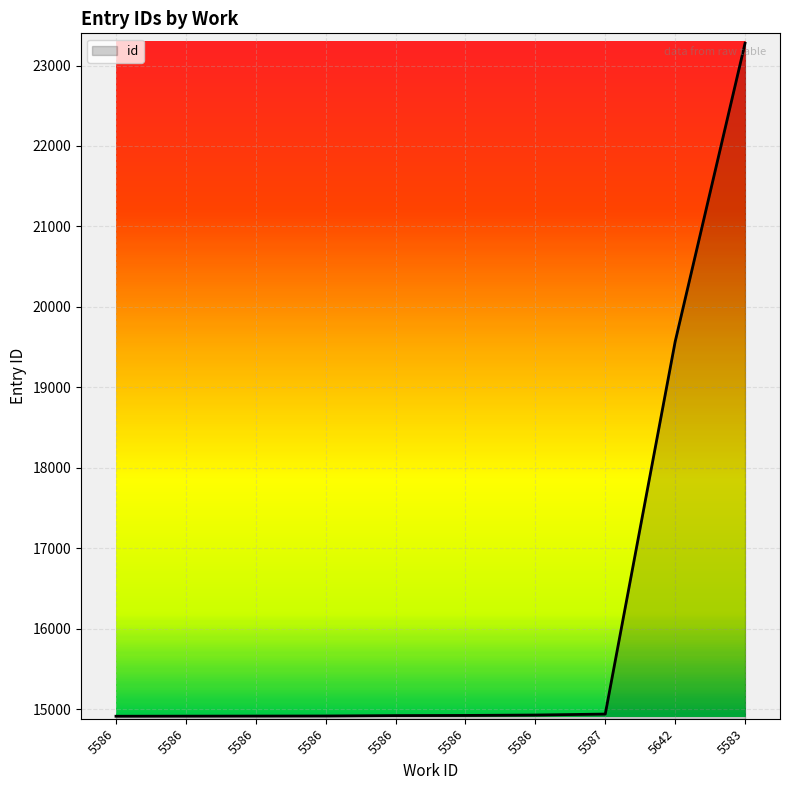

Reading left to right, what are all the values shown in this chart?

14911	14912	14913	14914	14919	14921	14926	14938	19567	23277